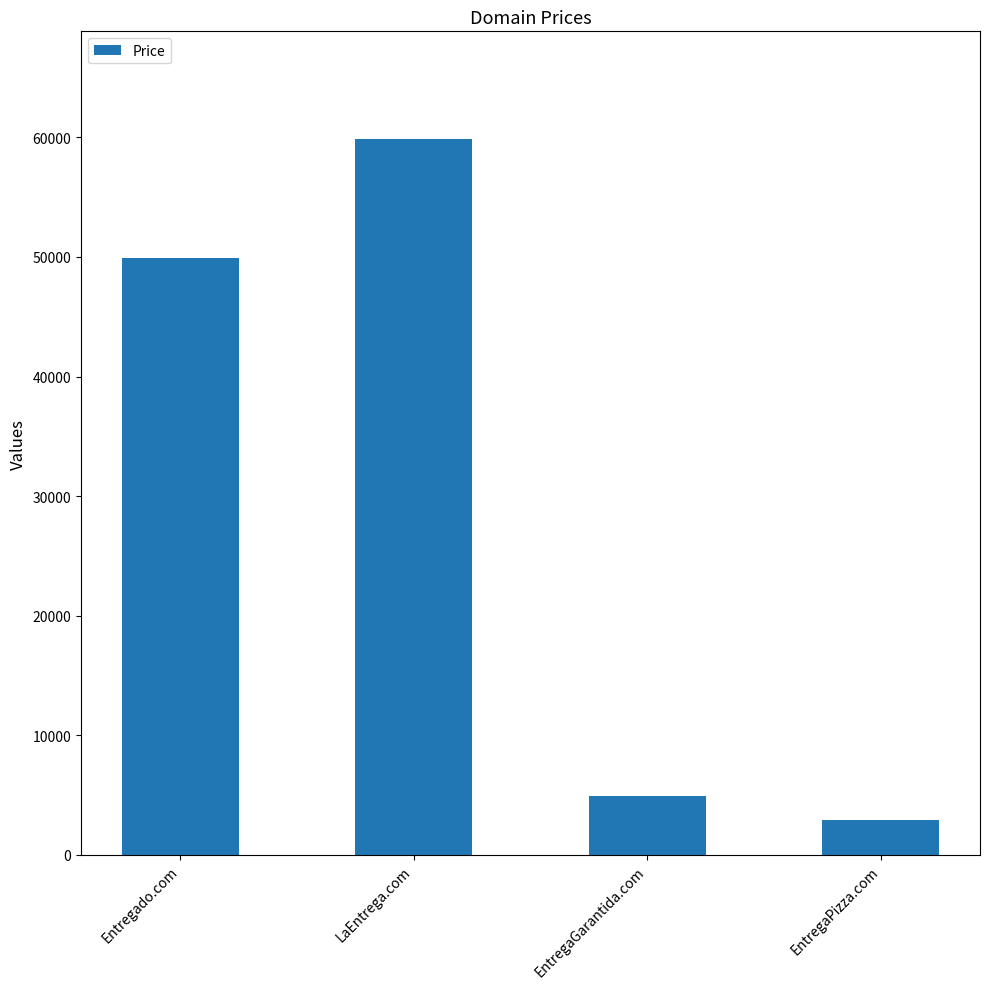

What is the difference between the maximum and second lowest values?

55000